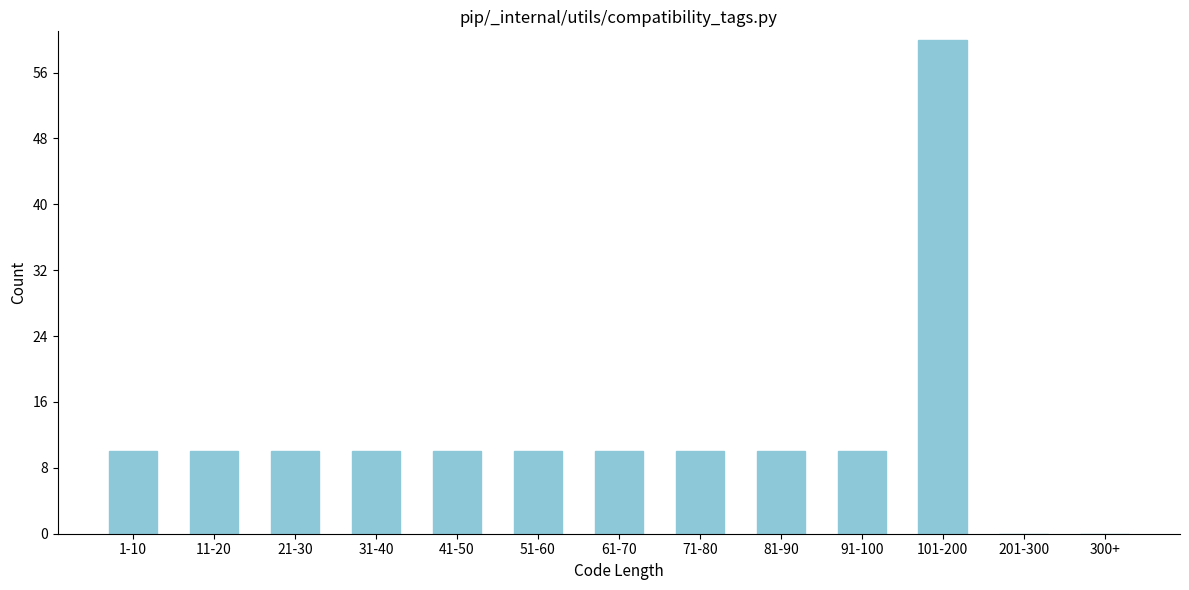

Reading right to left, transcribe all the data shown in this chart.

300+=0	201-300=0	101-200=60	91-100=10	81-90=10	71-80=10	61-70=10	51-60=10	41-50=10	31-40=10	21-30=10	11-20=10	1-10=10